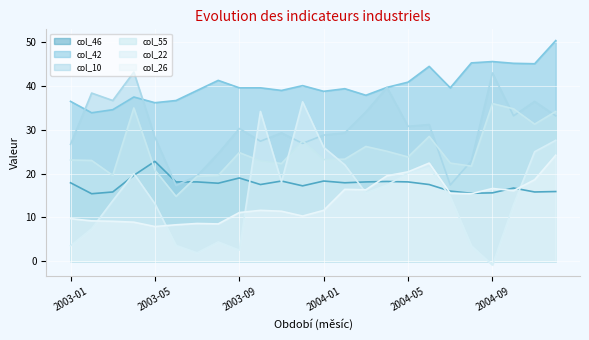

True or false: col_26 has a value of 4.7 at 2004-05.

False